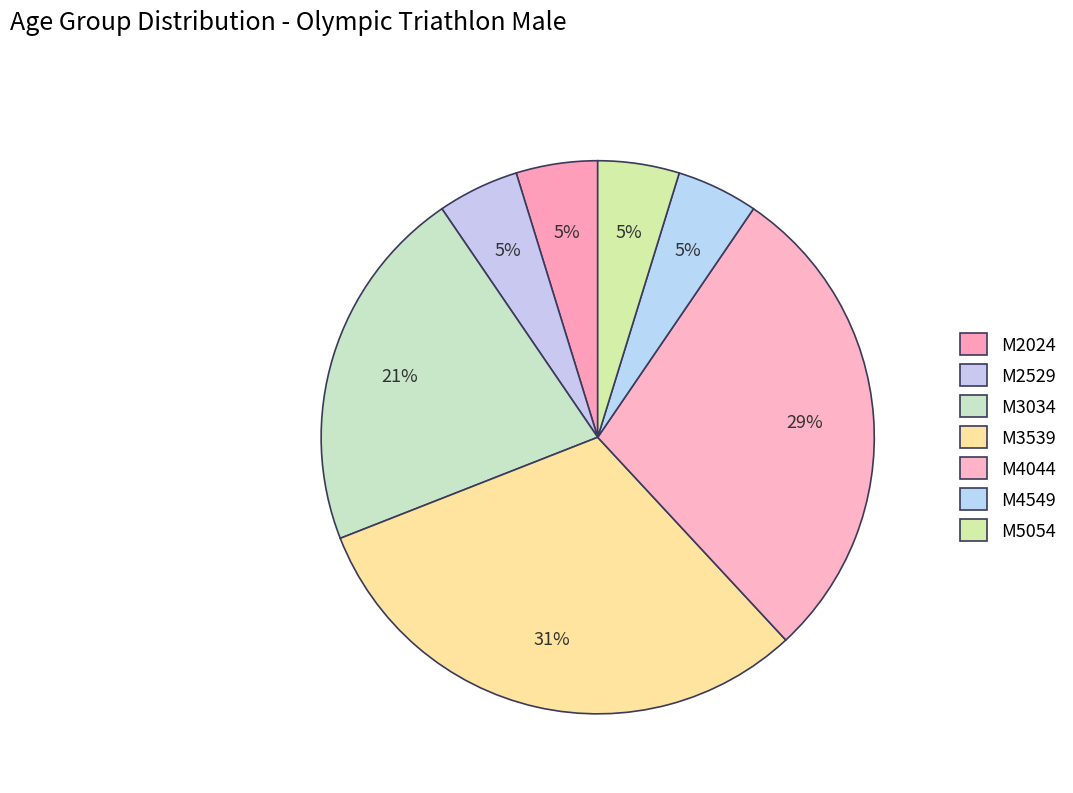

Does any single category account for the majority?

No